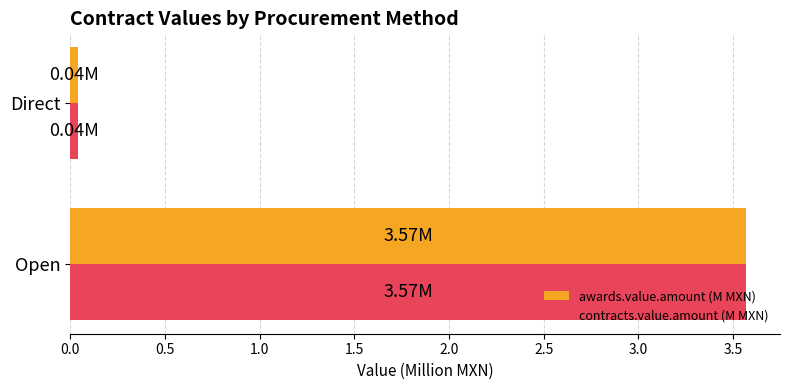

How many categories are shown in the chart?

2